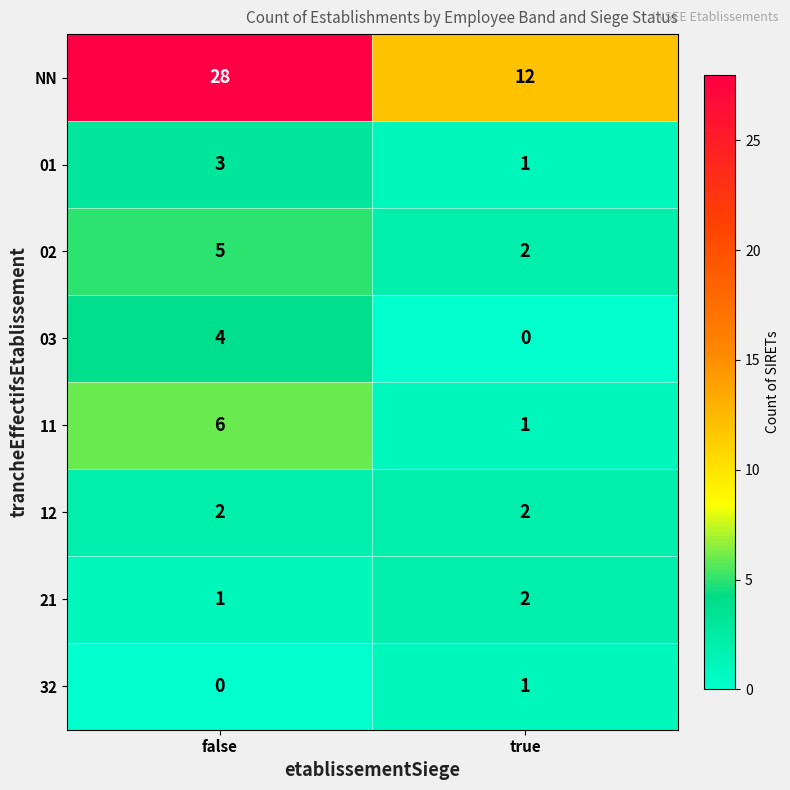

At false, list the series in order from smallest to largest.

32, 21, 12, 01, 03, 02, 11, NN